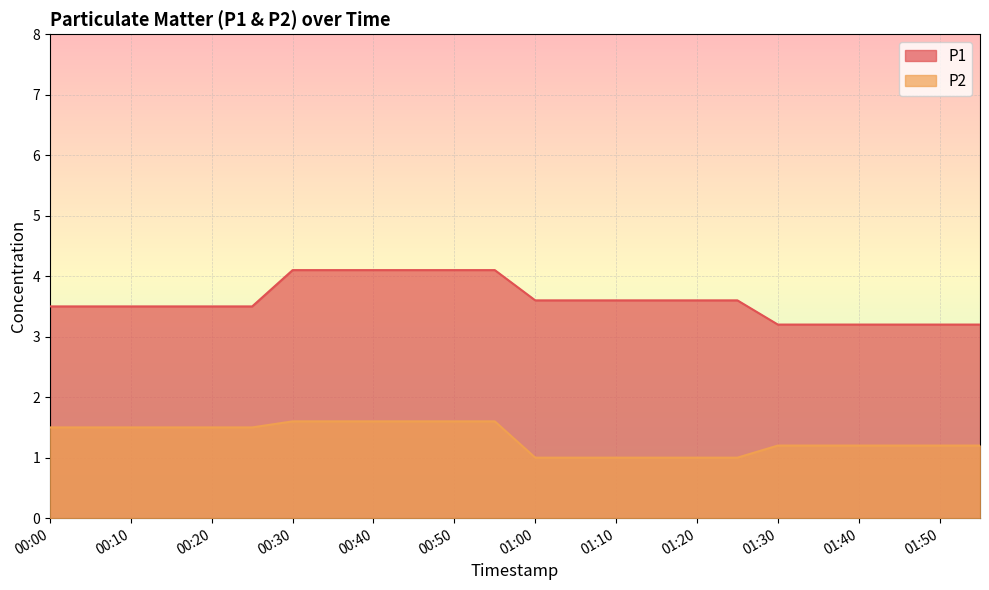

True or false: P2 has a value of 1.6 at 00:45.

True